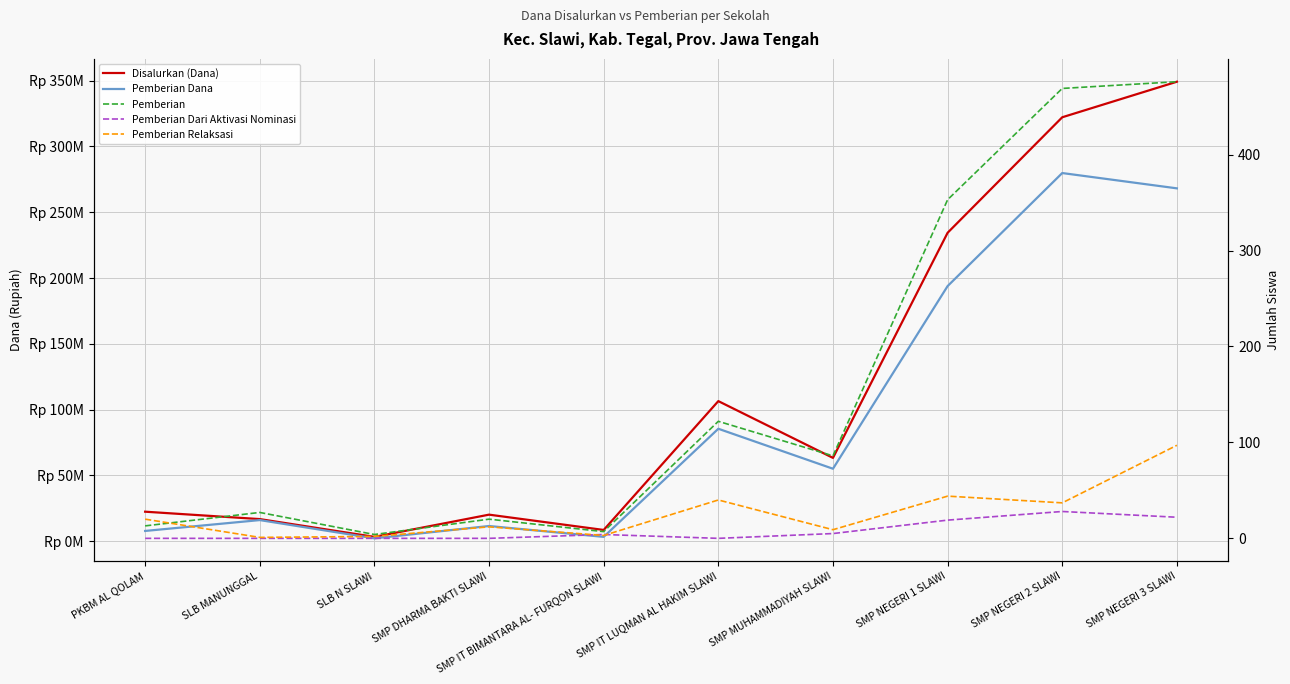

What is the average value of the Pemberian Dana series?

92362500